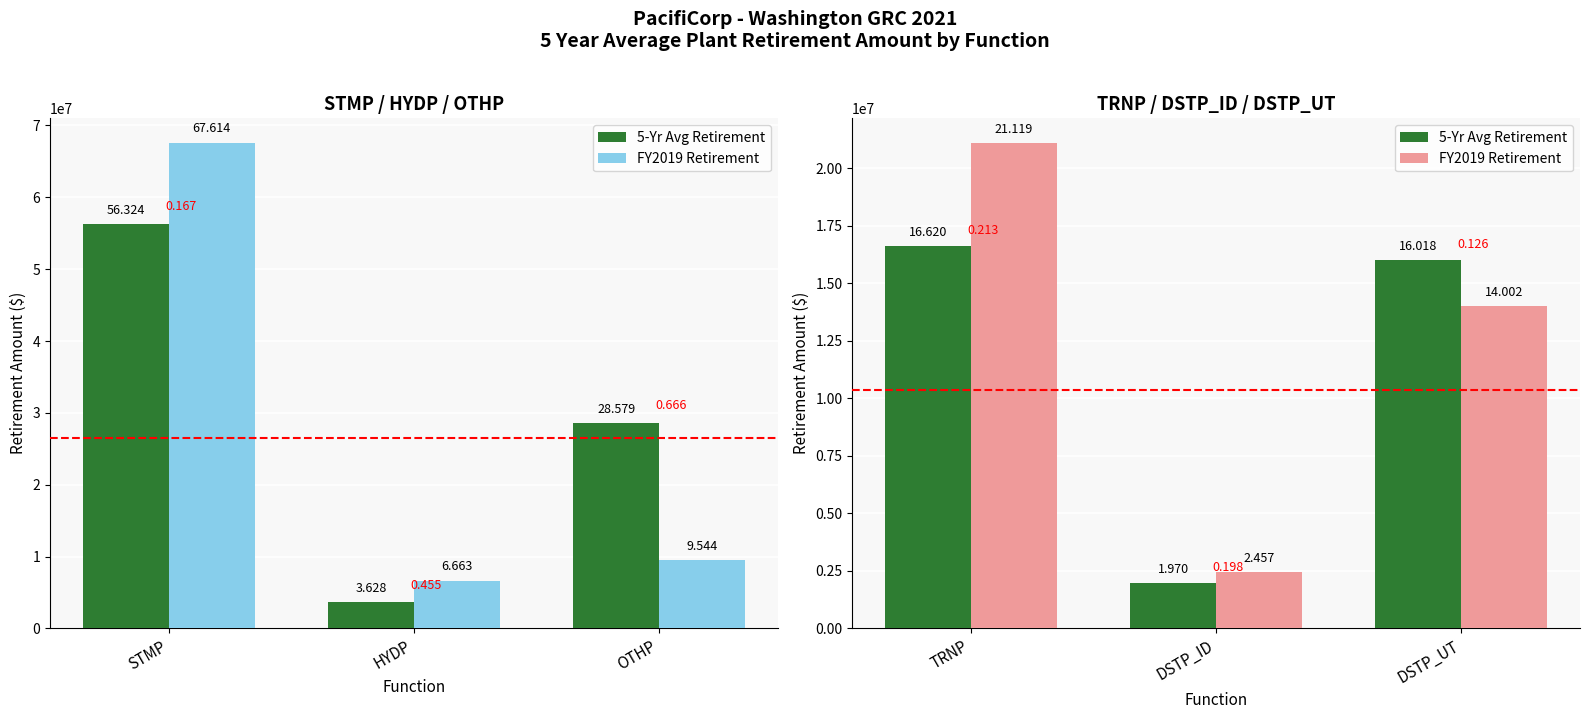

Is the value of FY2019 Retirement at DSTP_ID greater than the value of 5-Yr Avg Retirement at DSTP_UT?

No